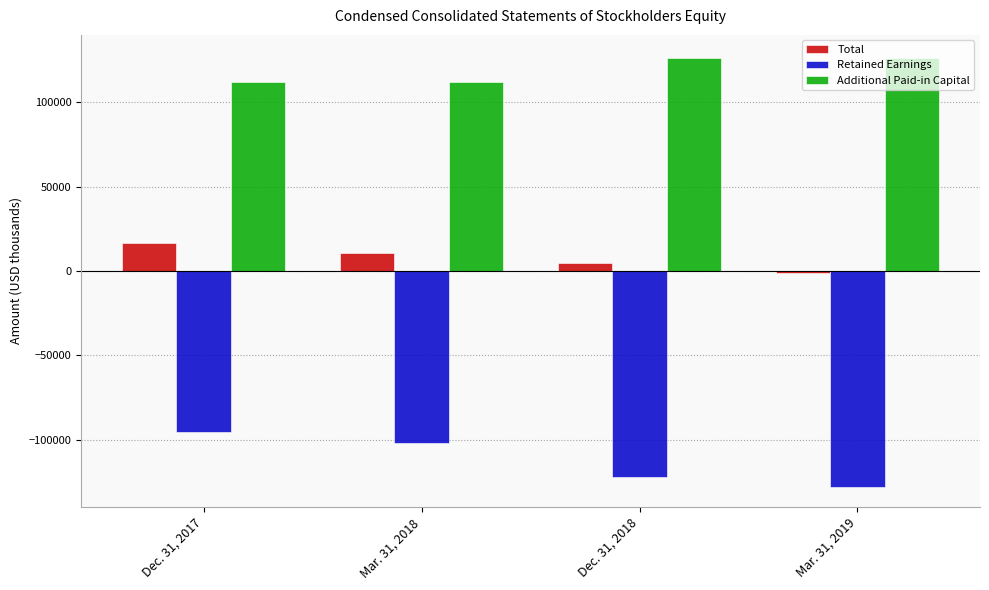

What is the label of the 4th bar from the right?

Dec. 31, 2017